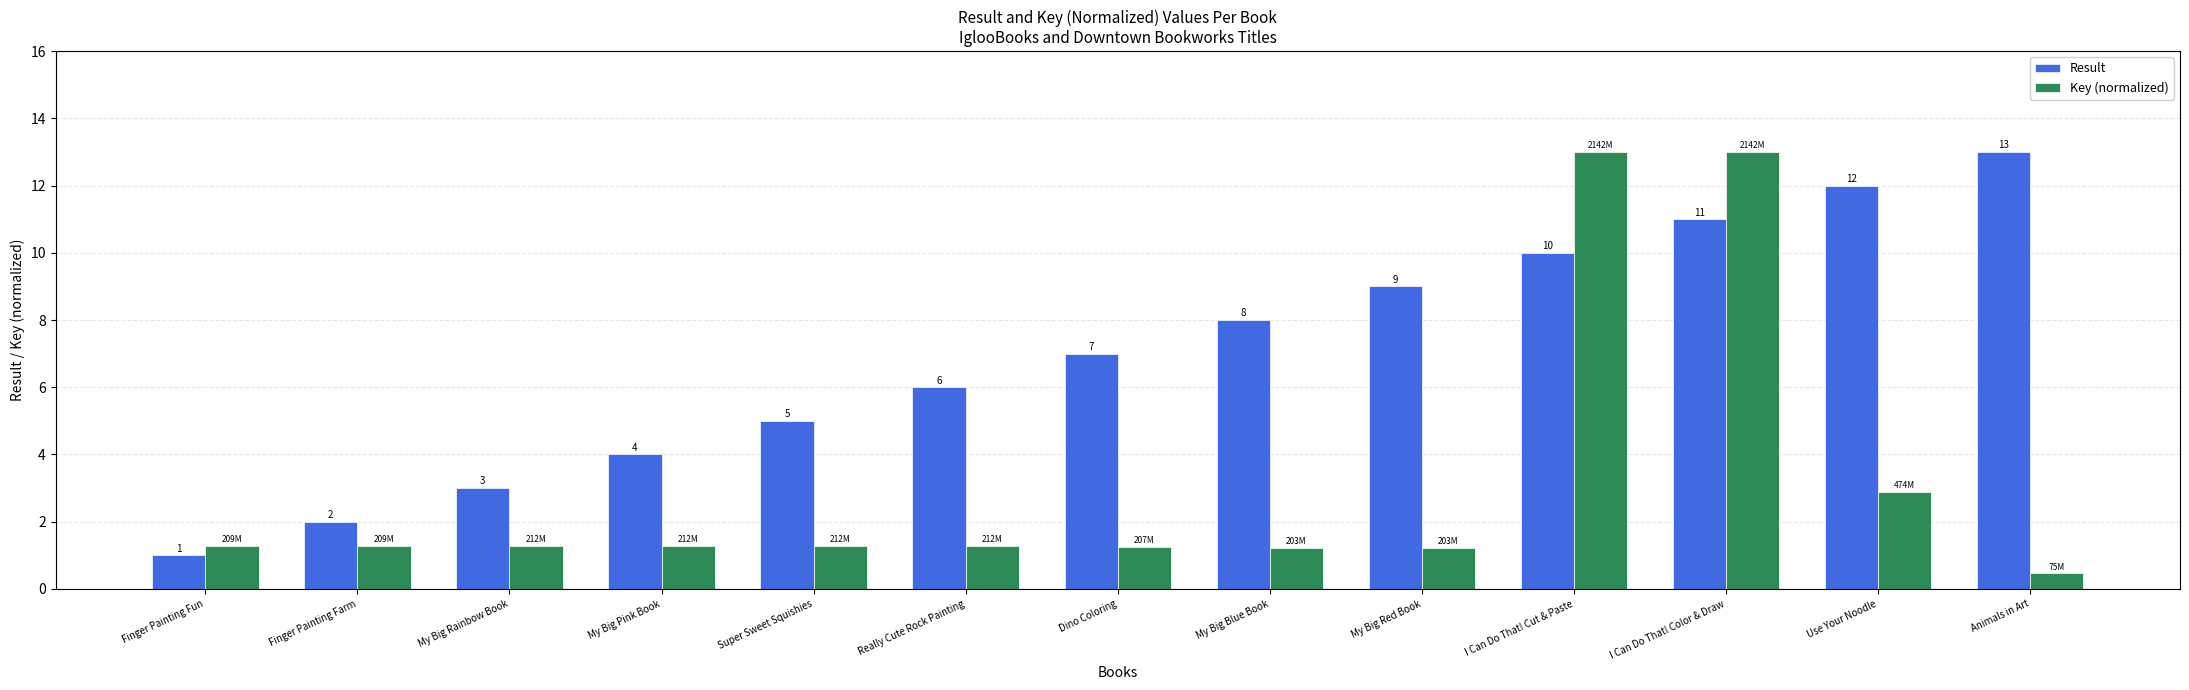

At which label does Result reach its minimum?

Finger Painting Fun